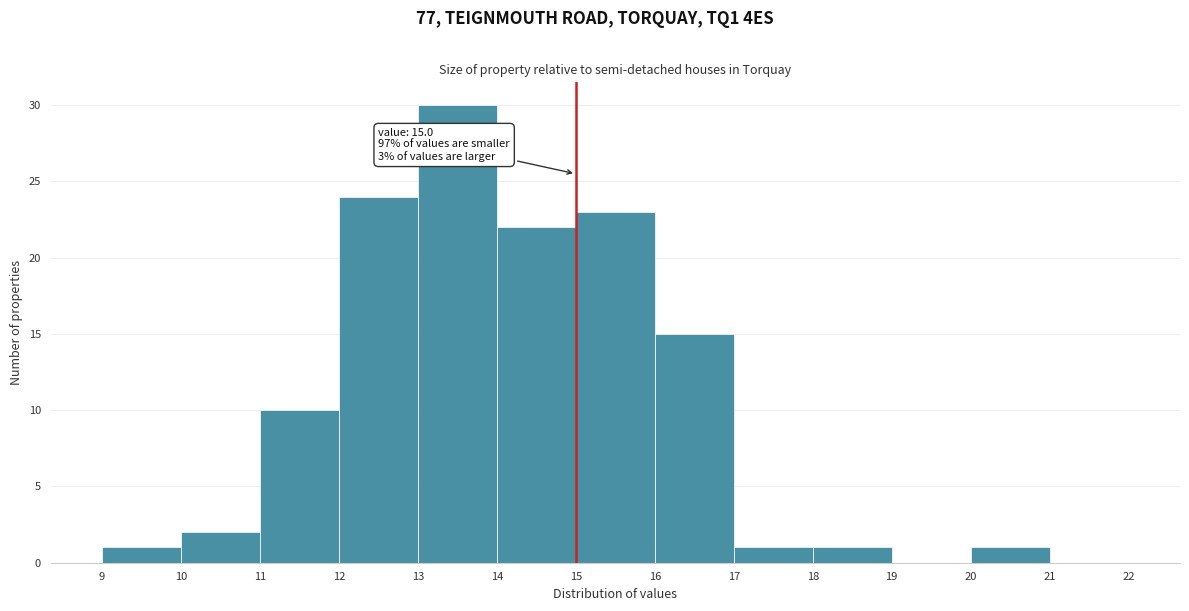

Which range on the x-axis has the tallest bar?

13 to 14